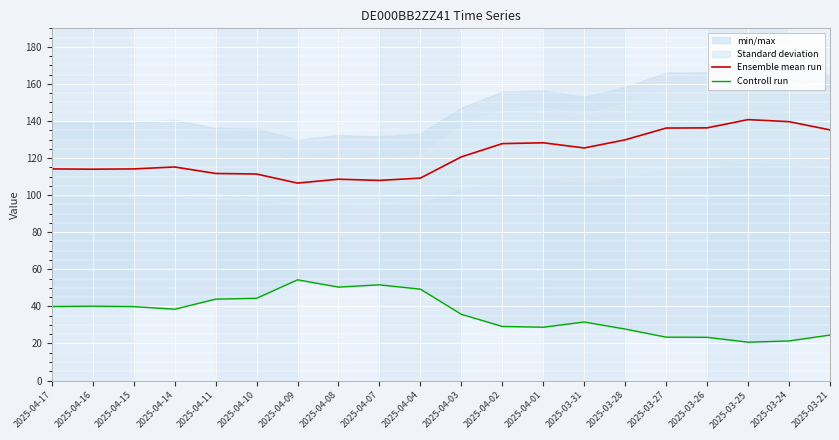

How many data points in Ensemble mean run are less than 120?

10